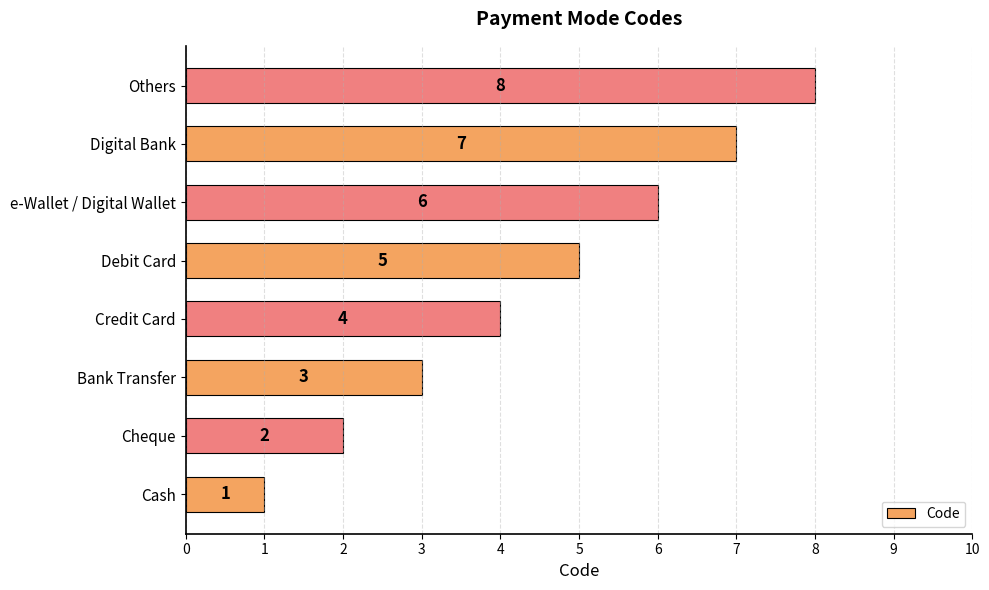

Which category has the highest value across all series?

Others